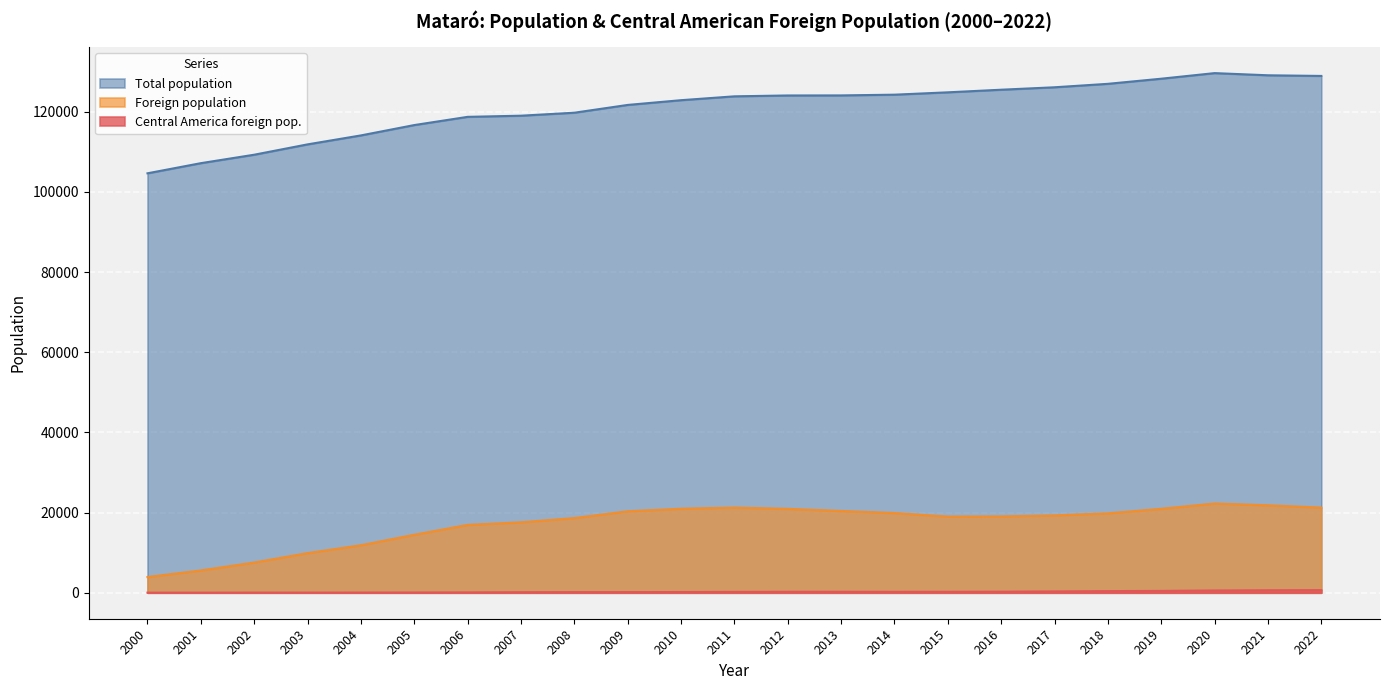

Is the value of Foreign population at 2004 greater than the value of Central America foreign pop. at 2021?

Yes